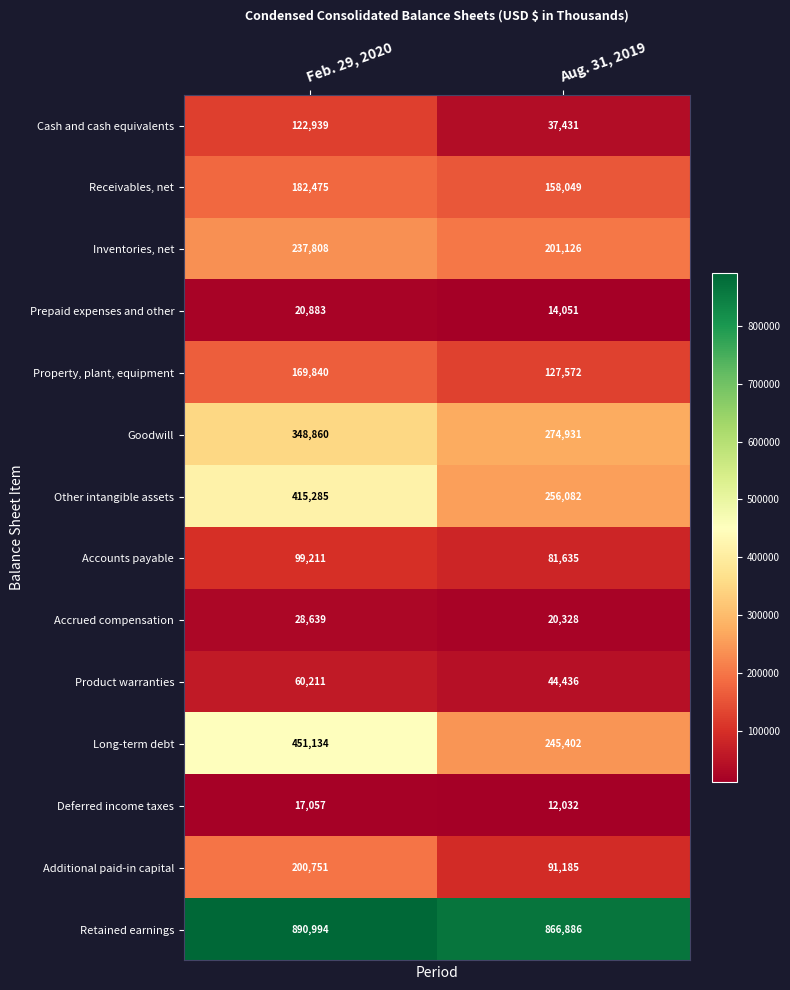

What is the lowest value of the Receivables, net series?

158049